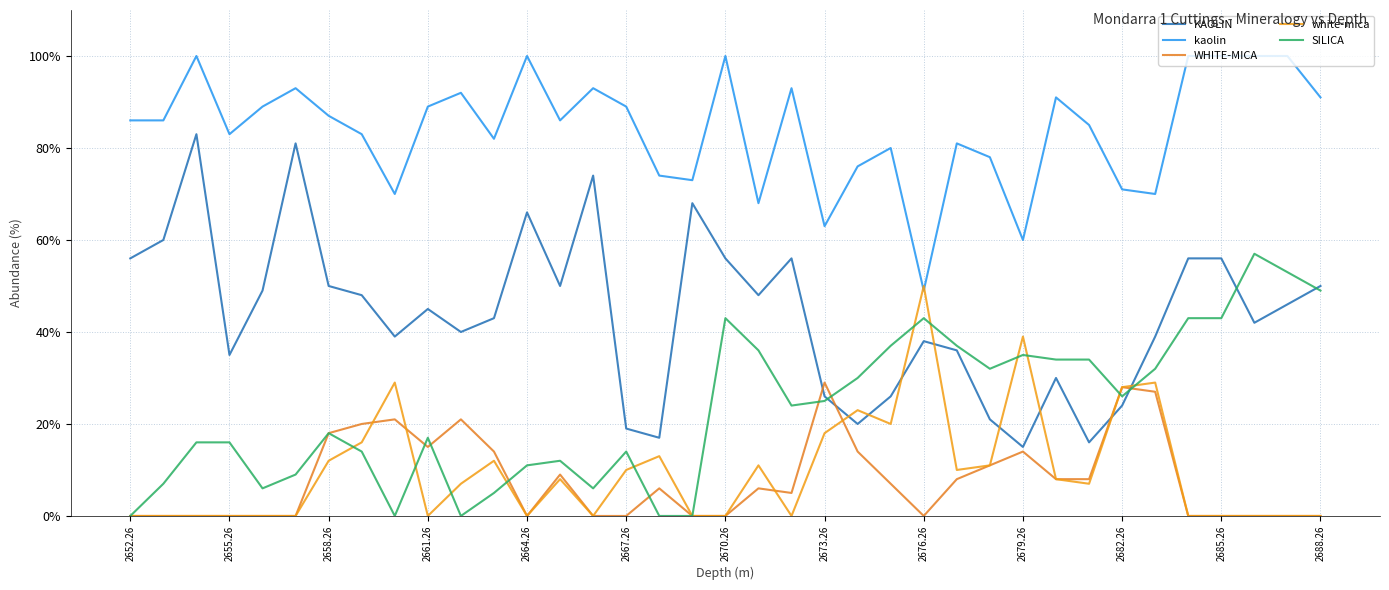

At which label does KAOLIN reach its minimum?

2679.26